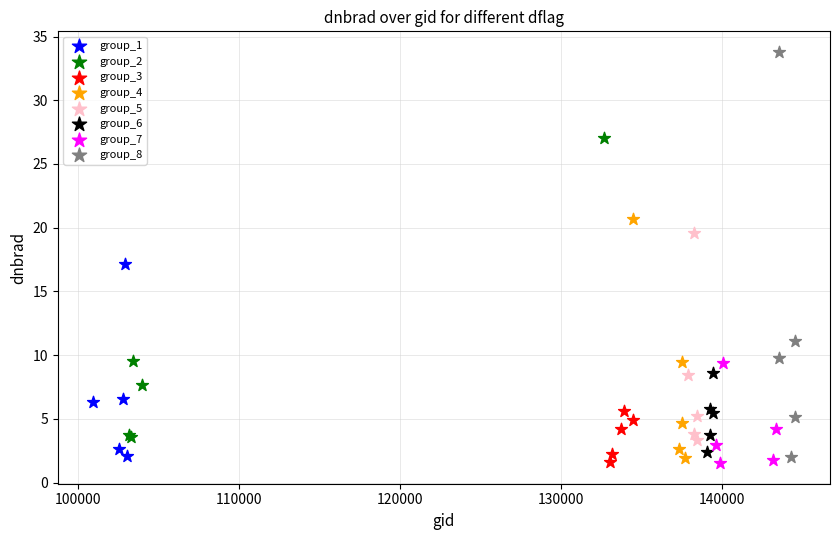

Which series contains the highest Y value?

group_8